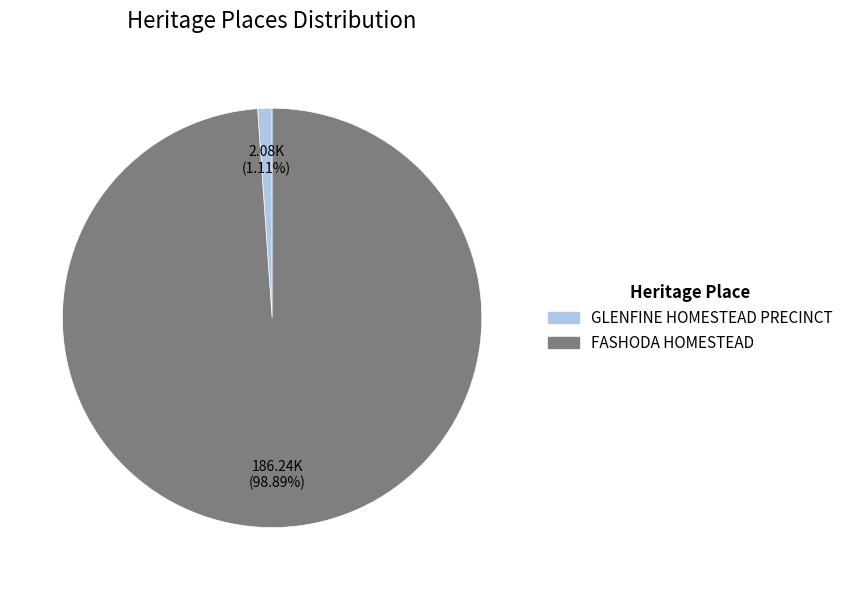

Rank the categories by value from highest to lowest.

FASHODA HOMESTEAD, GLENFINE HOMESTEAD PRECINCT